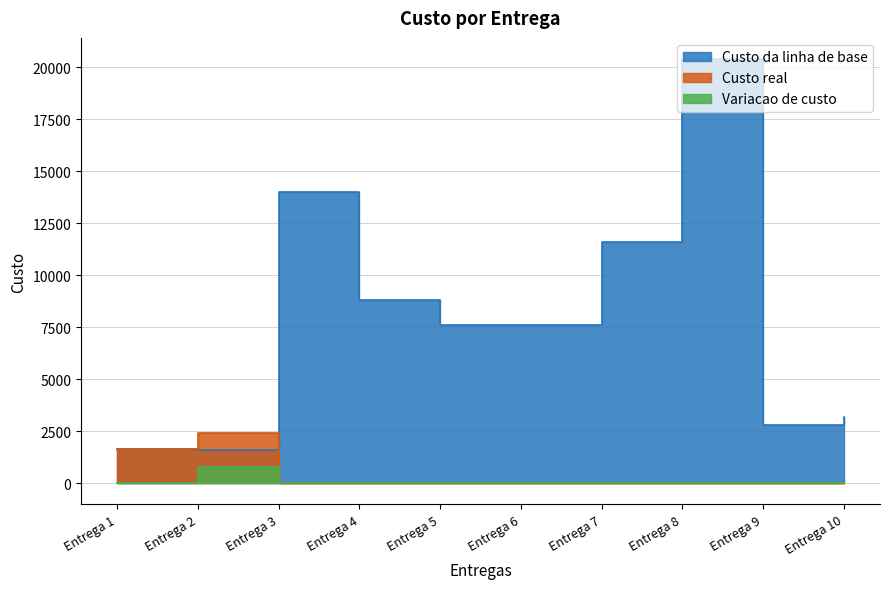

Is the value of Custo da linha de base at Entrega 9 greater than the value of Custo real at Entrega 3?

Yes